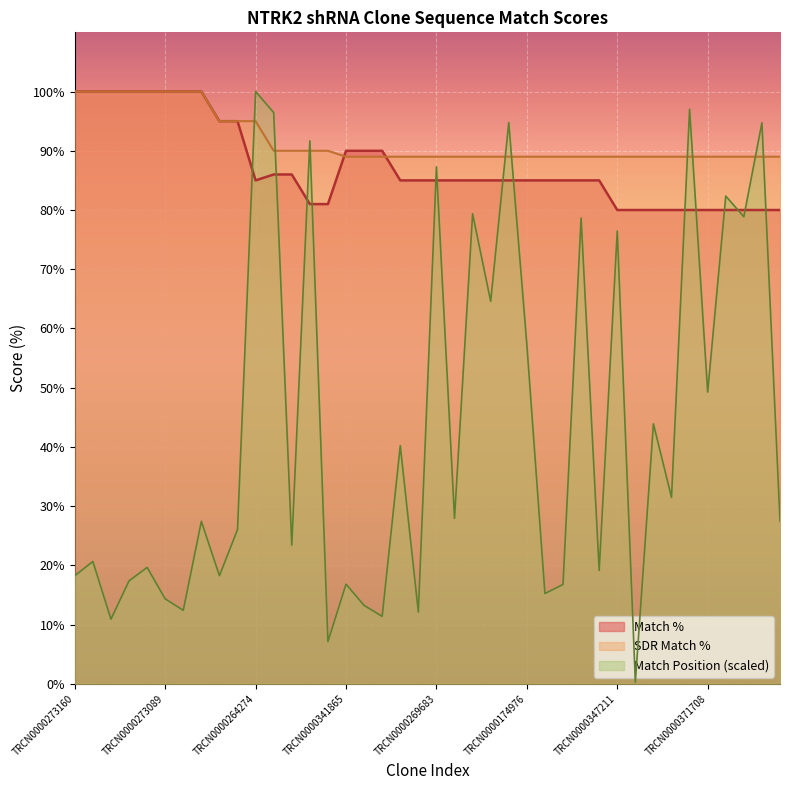

Which category has the highest value across all series?

TRCN0000273160